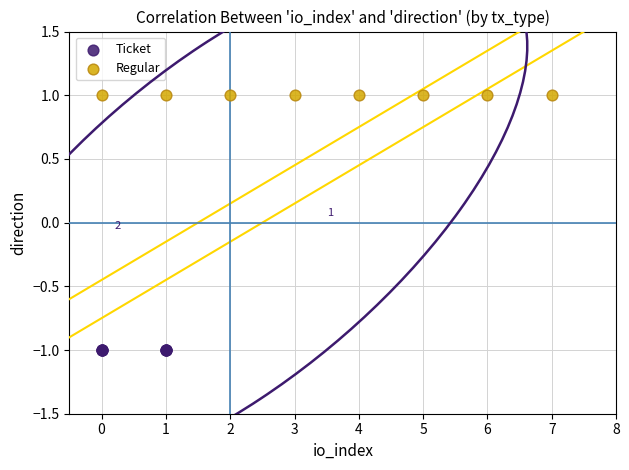

Which series reaches the maximum Y coordinate?

Regular